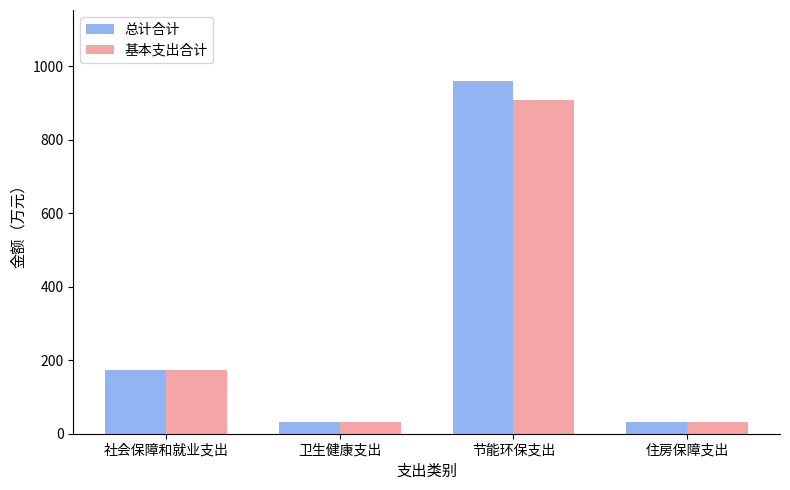

True or false: 总计合计 has a value of 174.6 at 社会保障和就业支出.

True